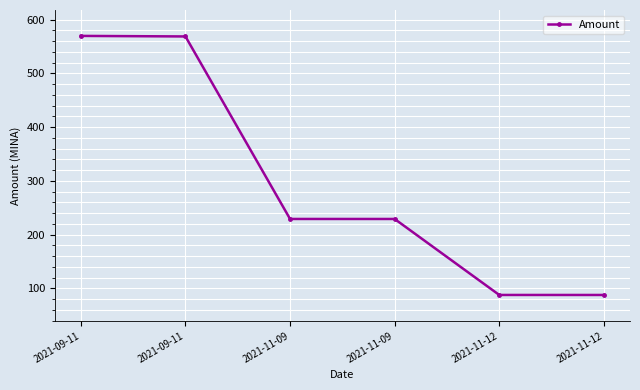

Approximately how many times larger is the value at 2021-11-12 compared to 2021-11-09?

0.4